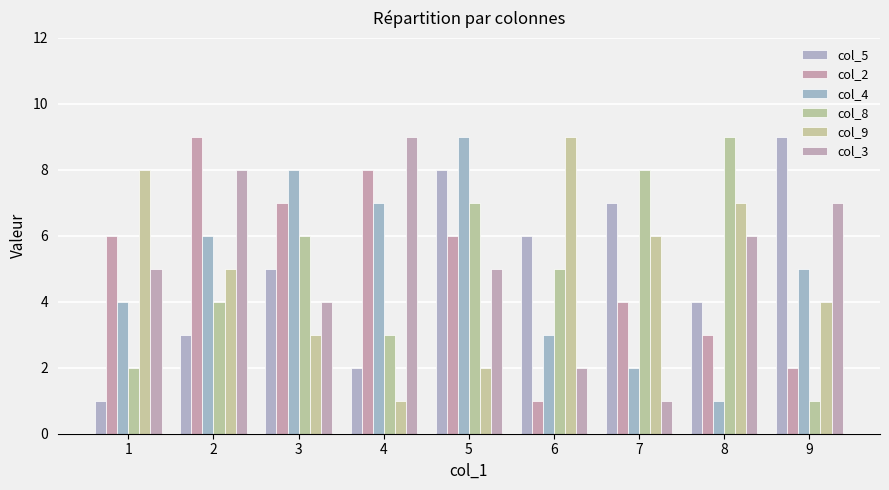

Count the col_9 values in the range 3 to 7.

5